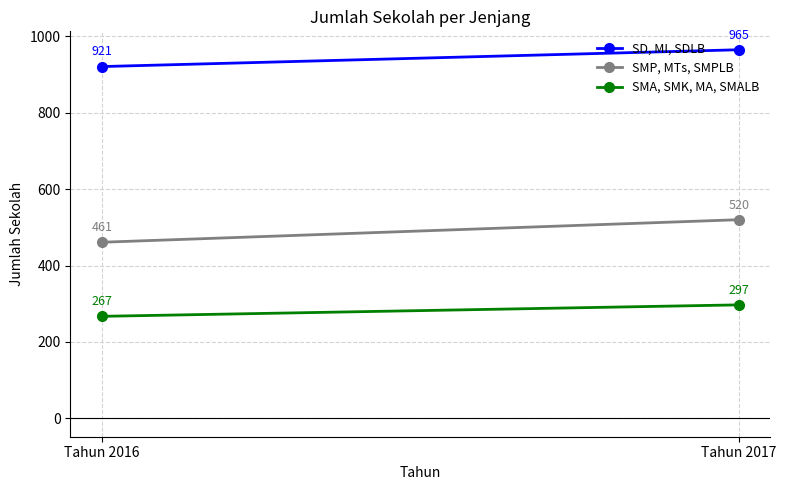

What is the total value across all series at Tahun 2017?

1782